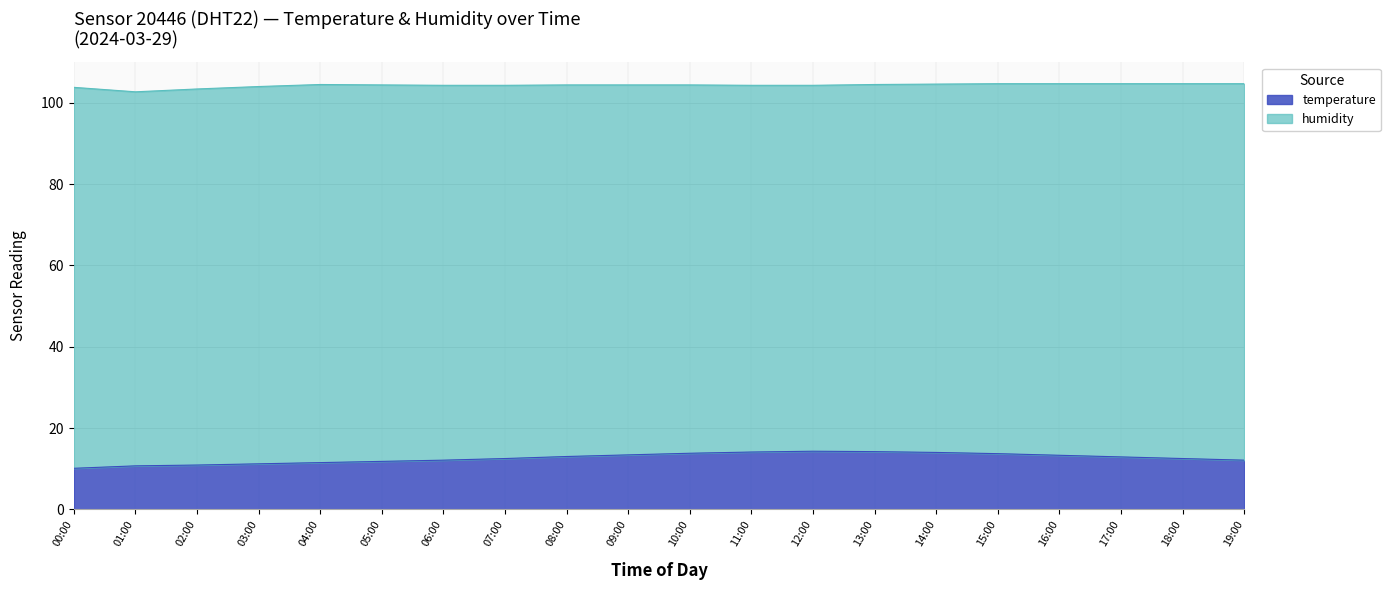

How many categories are shown in the chart?

20